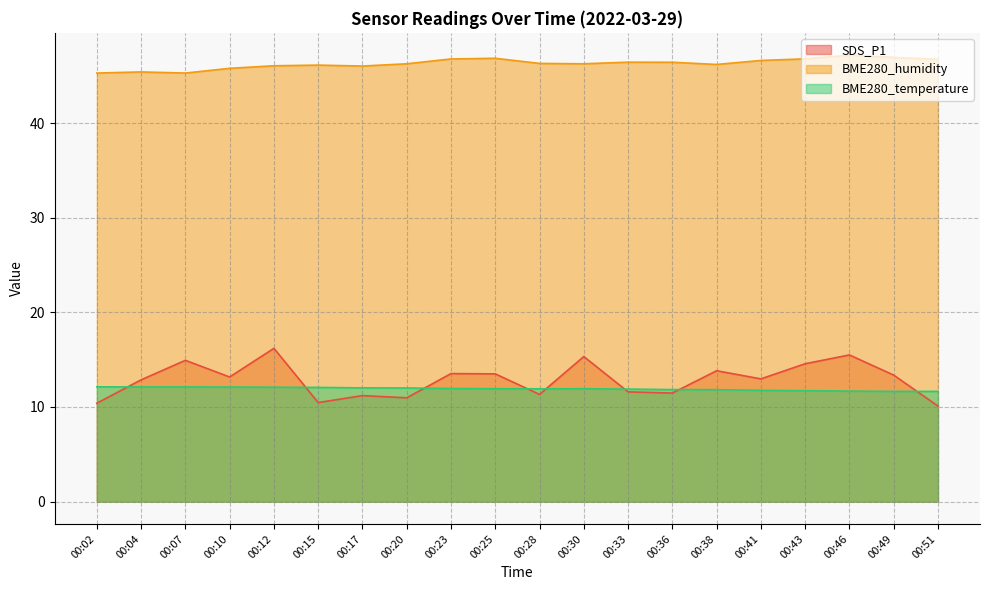

How many series are shown in this chart?

3